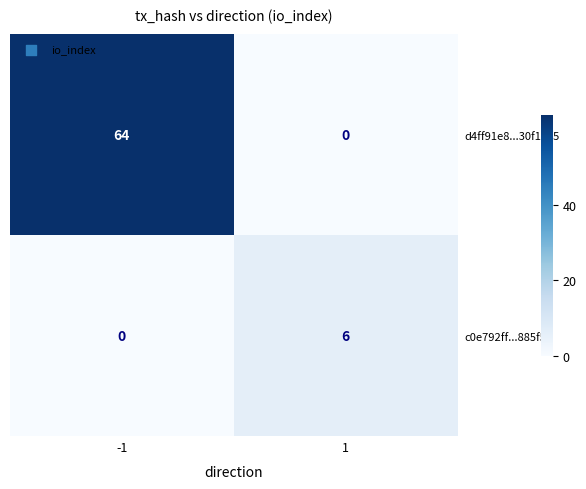

Rank the series at 1 from lowest to highest value.

d4ff91e8...30f1075, c0e792ff...885f53